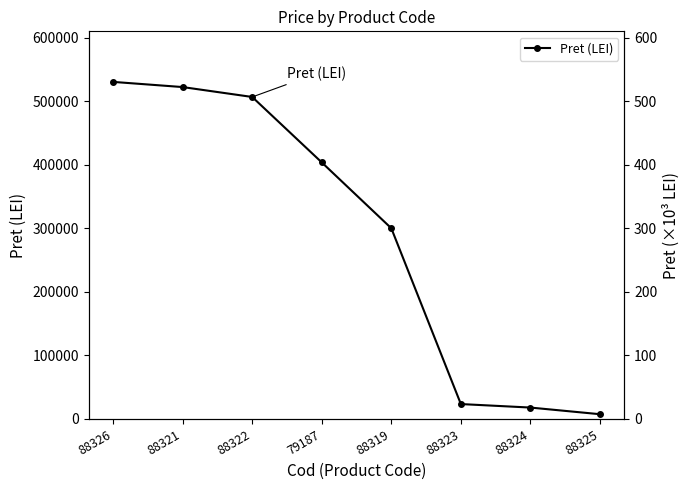

What is the sum of all values?

2311415